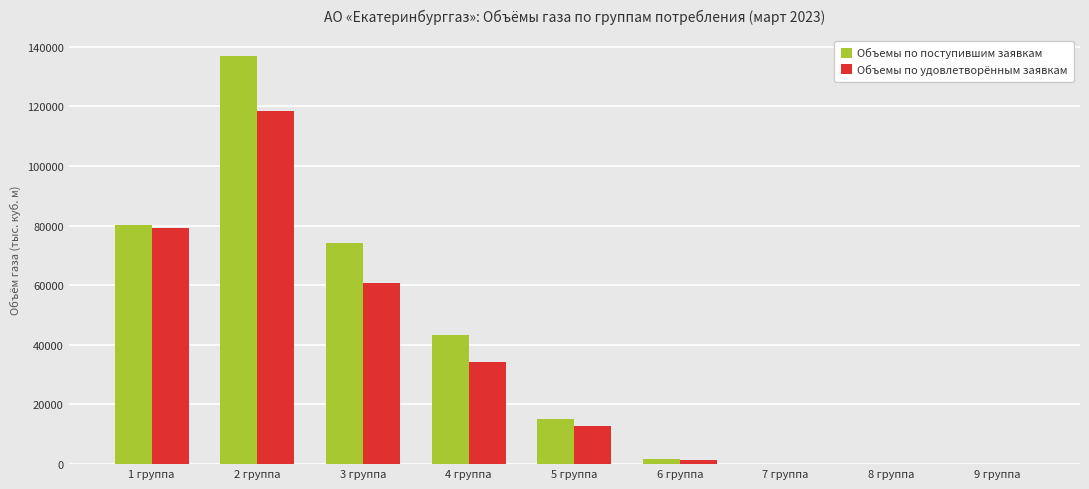

At which category is the sum across all series the highest?

2 группа